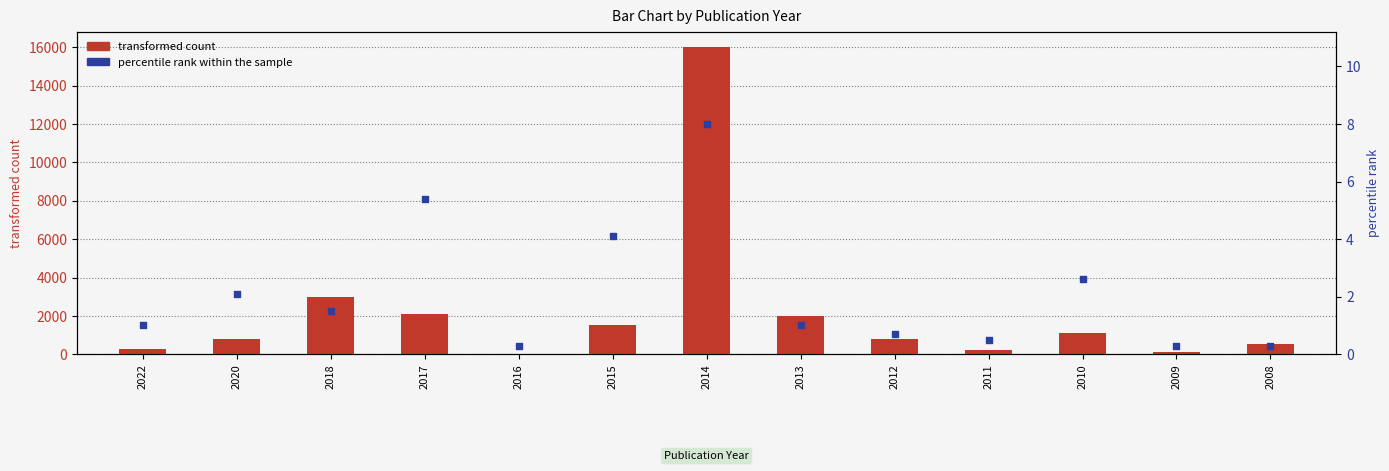

Which series contains the lowest Y value?

percentile rank within the sample